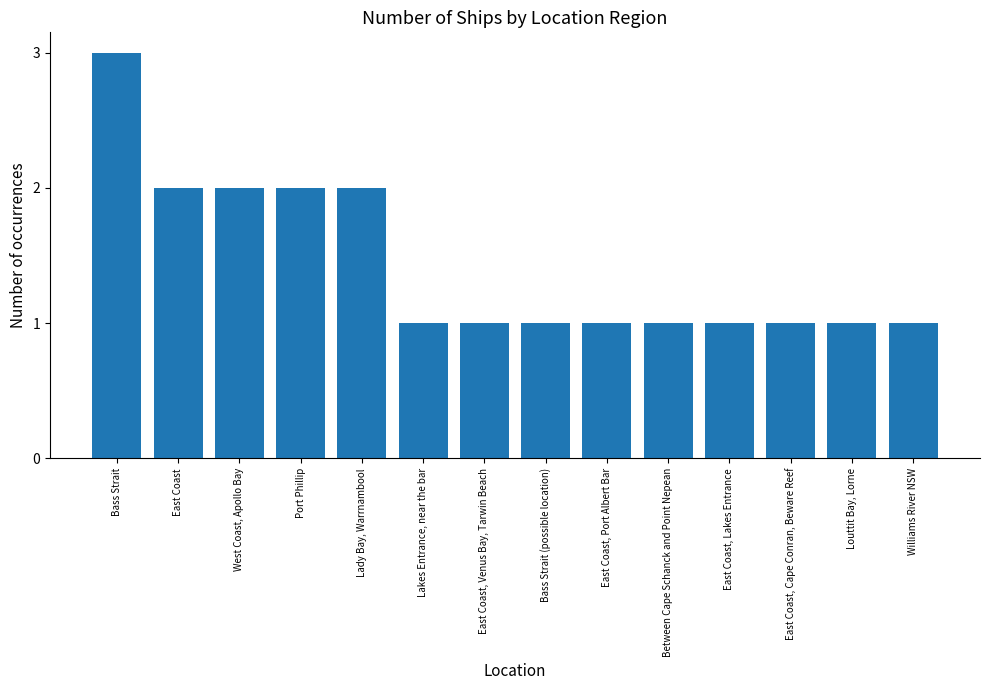

What is the label of the 4th bar from the left?

Port Phillip